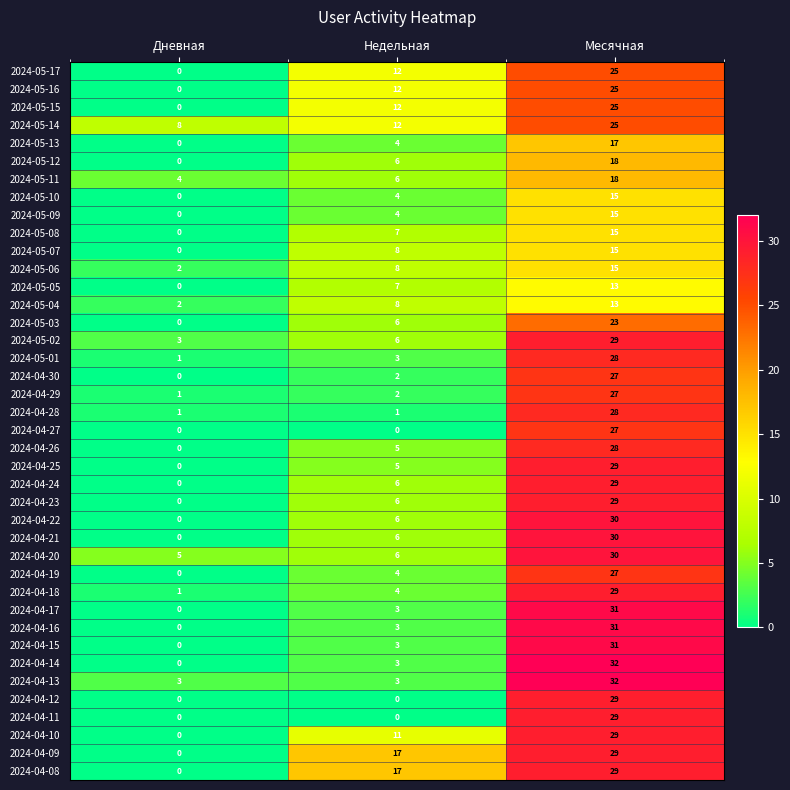

Which label corresponds to the largest value in the chart?

Месячная